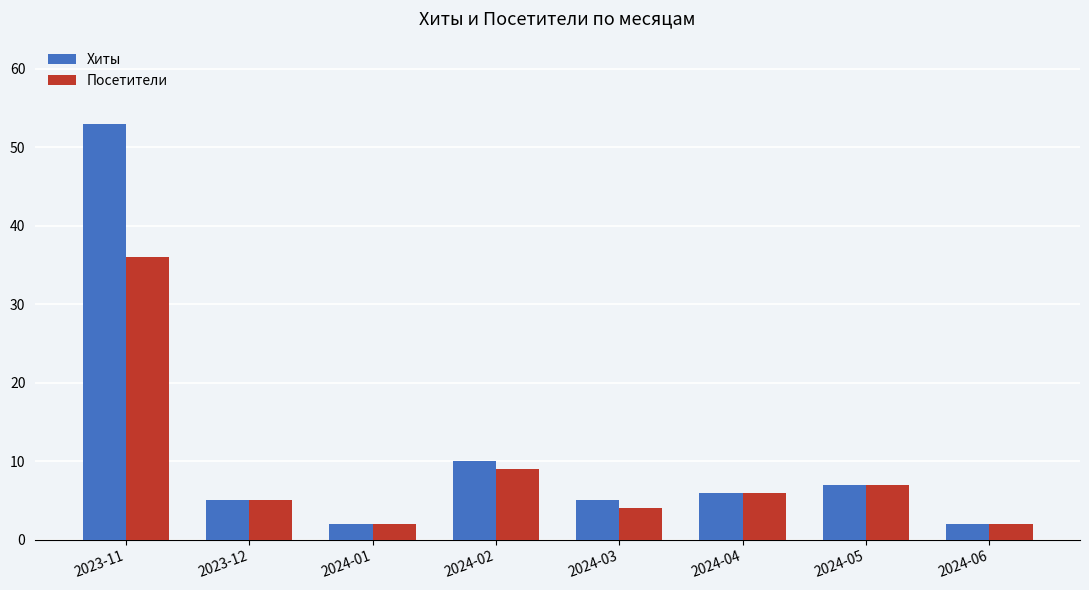

What is the maximum value for Посетители?

36